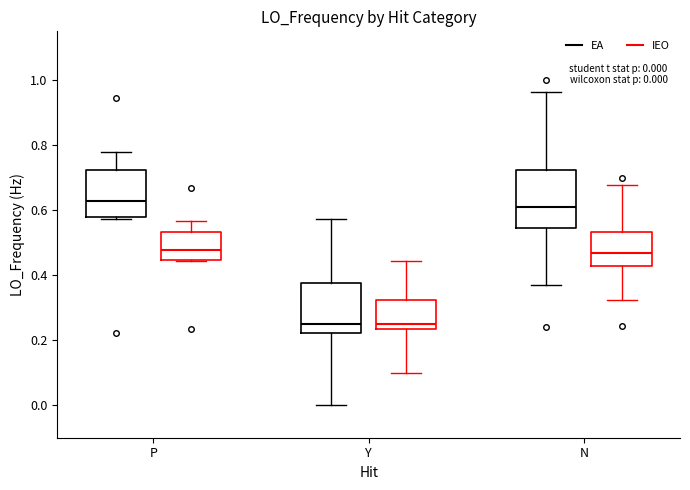

Which box is the tallest, from its lower edge to its upper edge?

N (EA)